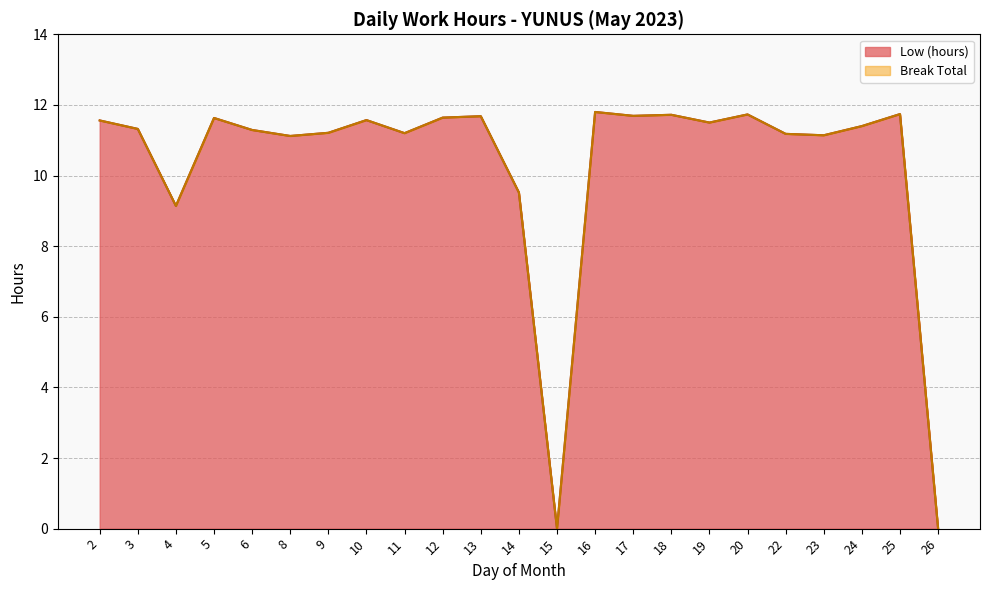

Reading left to right, list all the values displayed in this chart.

2=11.6	3=11.3	4=9.1	5=11.6	6=11.3	8=11.1	9=11.2	10=11.6	11=11.2	12=11.6	13=11.7	14=9.5	15=0.0	16=11.8	17=11.7	18=11.7	19=11.5	20=11.7	22=11.2	23=11.1	24=11.4	25=11.7	26=0.0